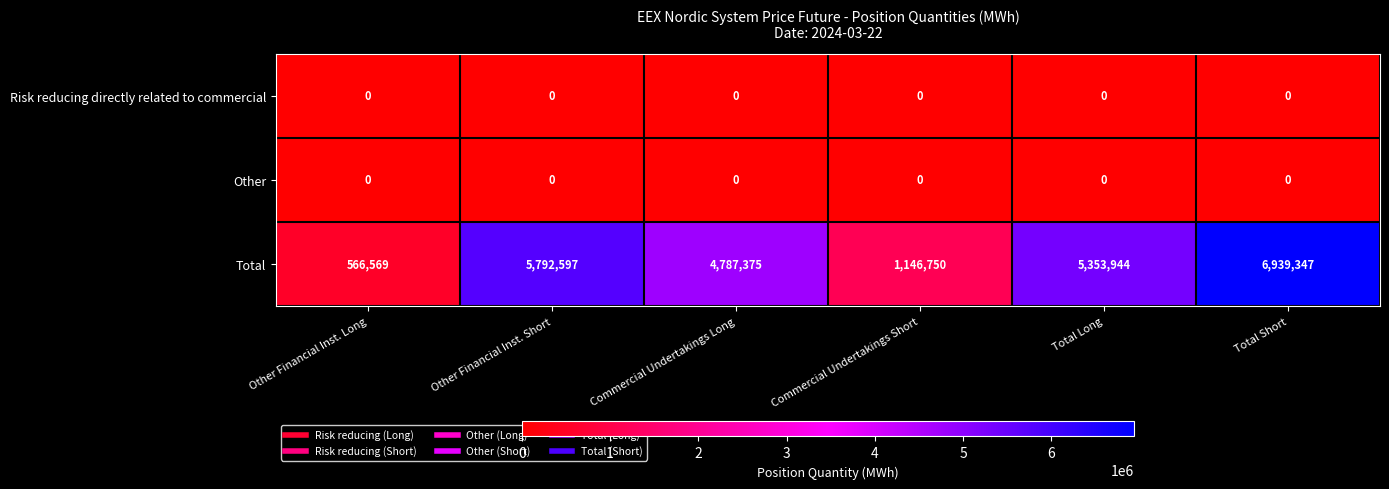

What is the sum of all Total values?

24586582